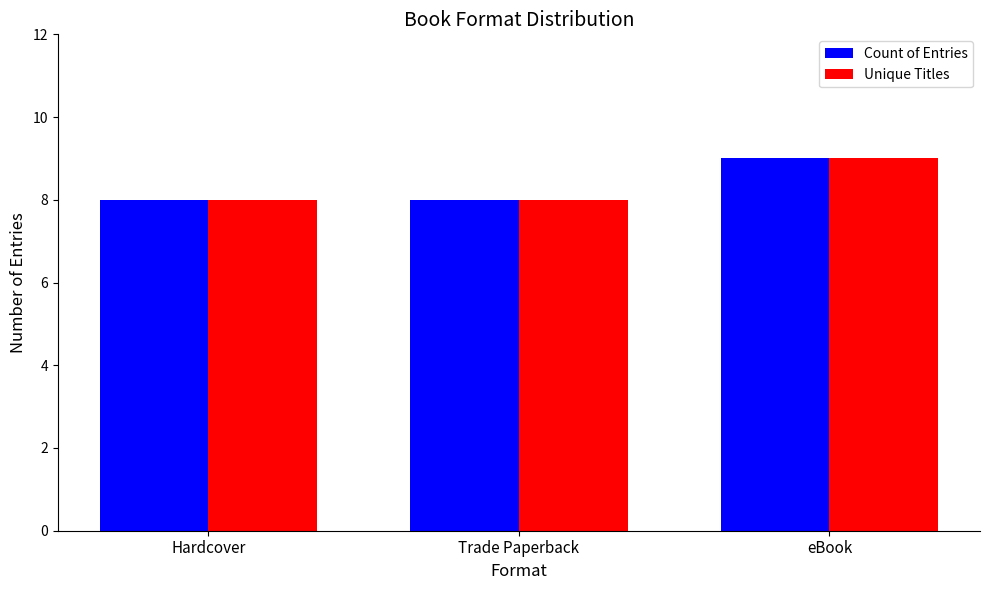

Is it true that Count of Entries equals 4 at Hardcover?

False